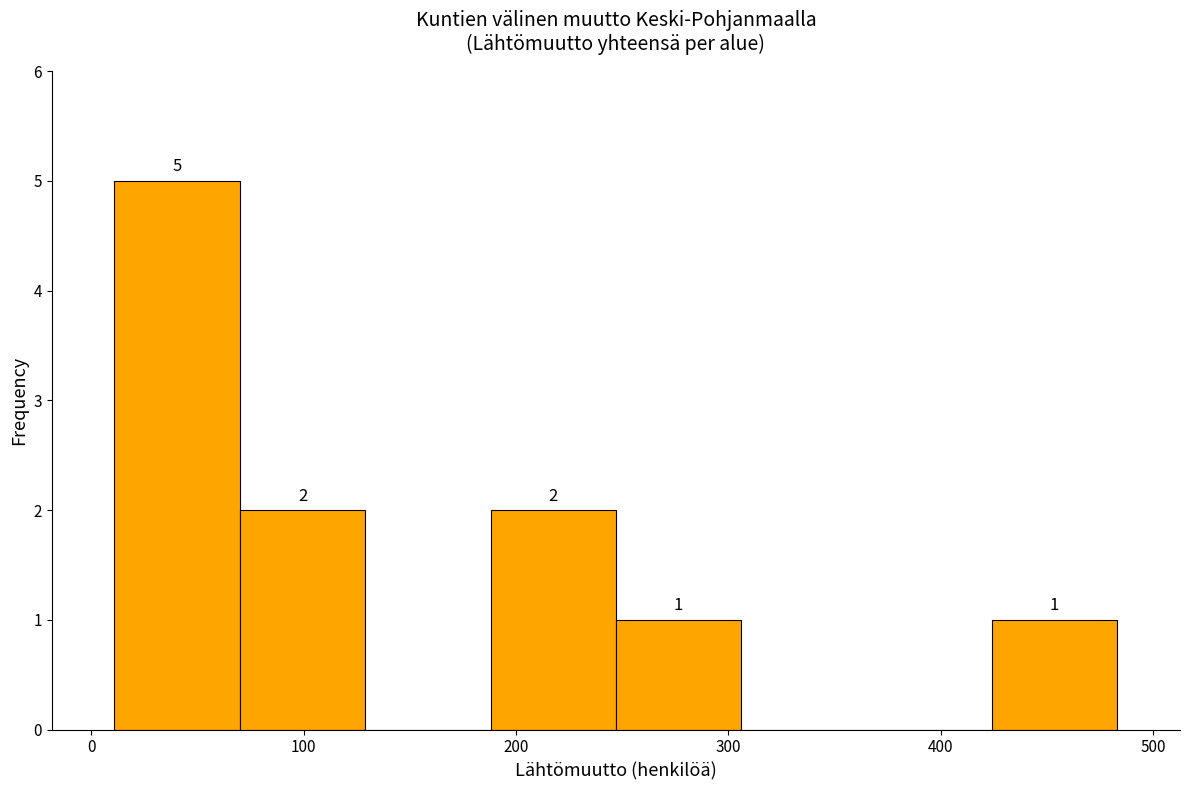

Over which range of the x-axis is the bar tallest?

11 to 70